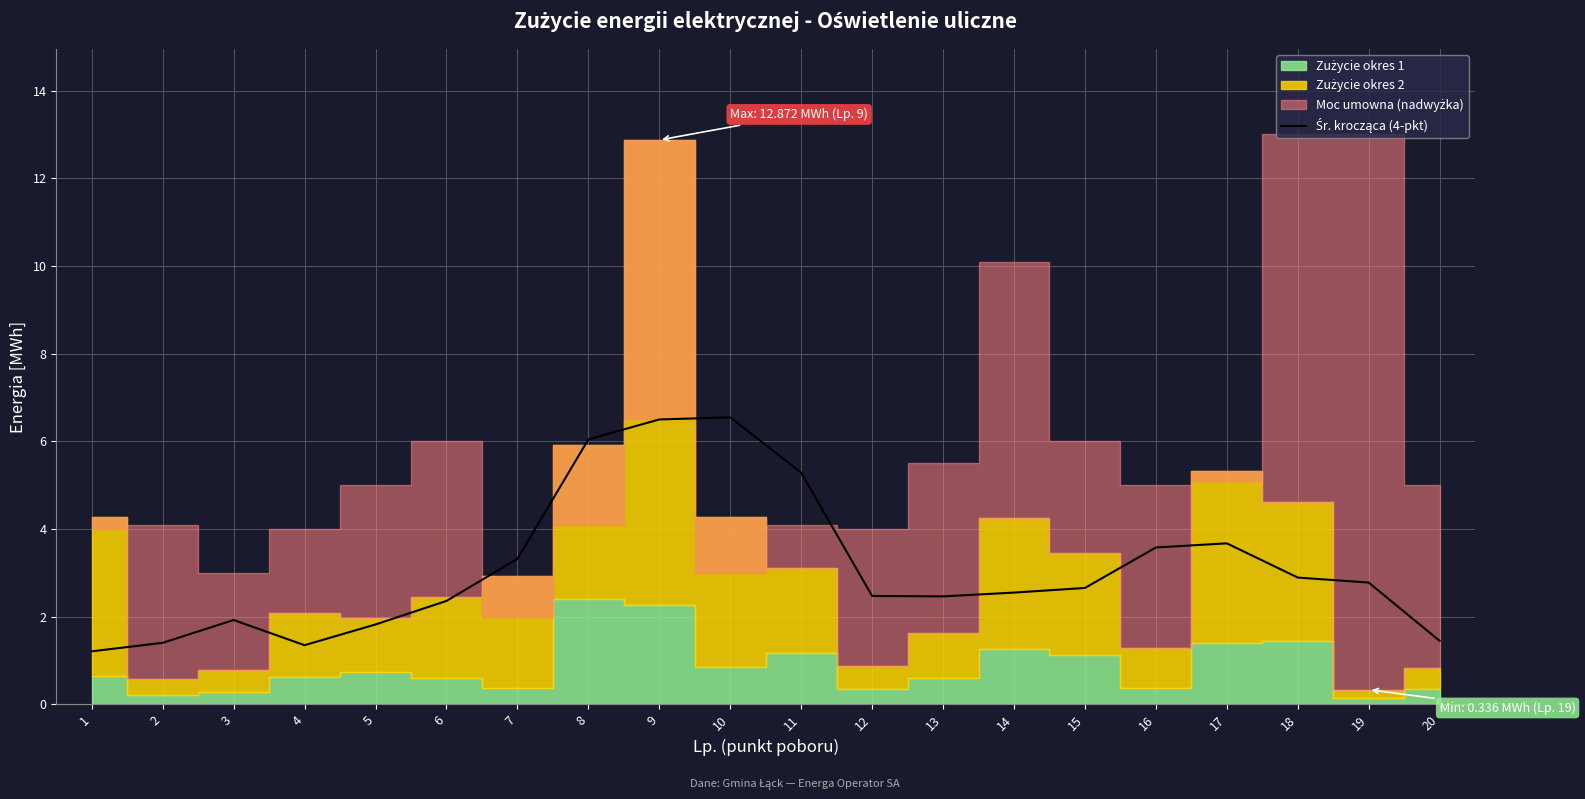

Read the value at 6.

2.4